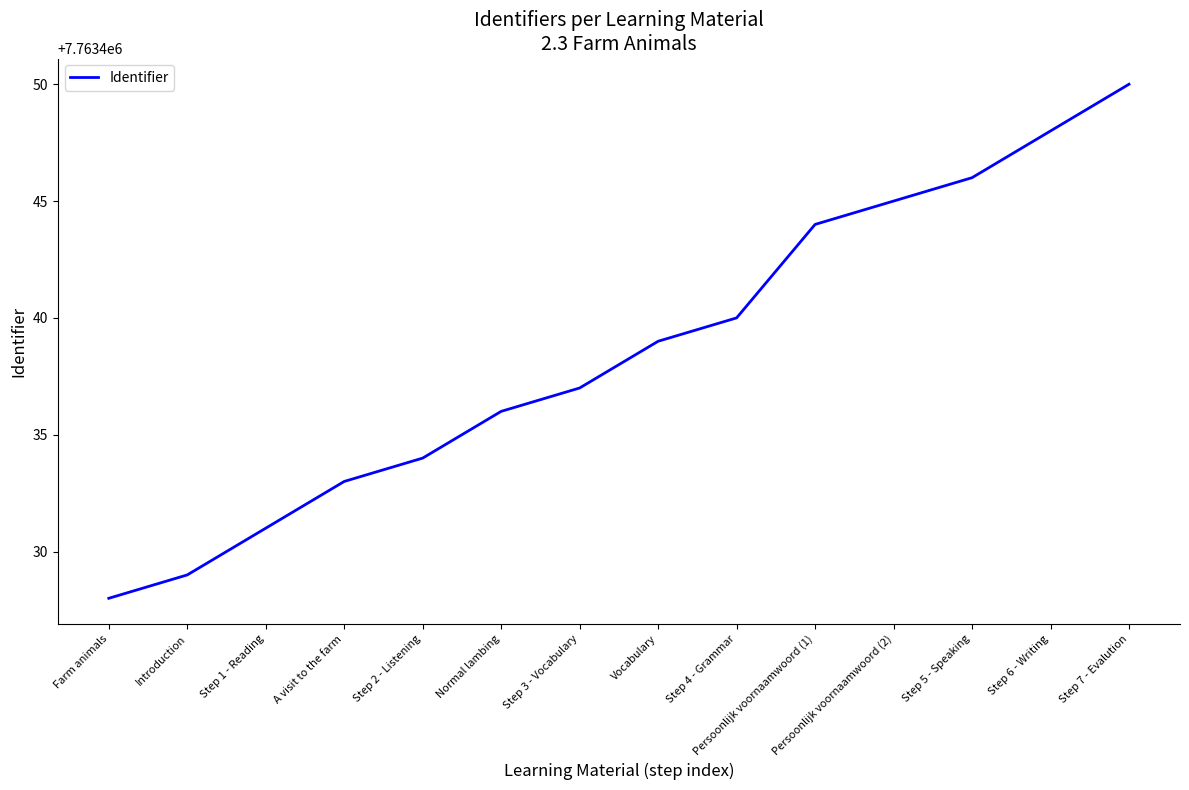

What position from the right is Step 6 - Writing?

2